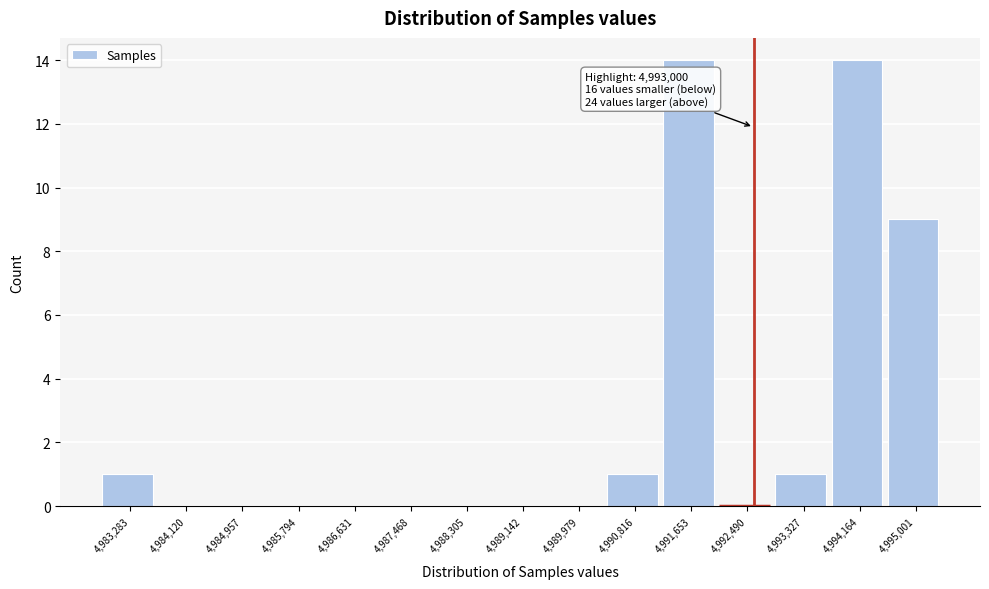

Reading left to right, transcribe all the data shown in this chart.

4,983,283=1	4,984,120=0	4,984,957=0	4,985,794=0	4,986,631=0	4,987,468=0	4,988,305=0	4,989,142=0	4,989,979=0	4,990,816=1	4,991,653=14	4,992,490=0	4,993,327=1	4,994,164=14	4,995,001=9